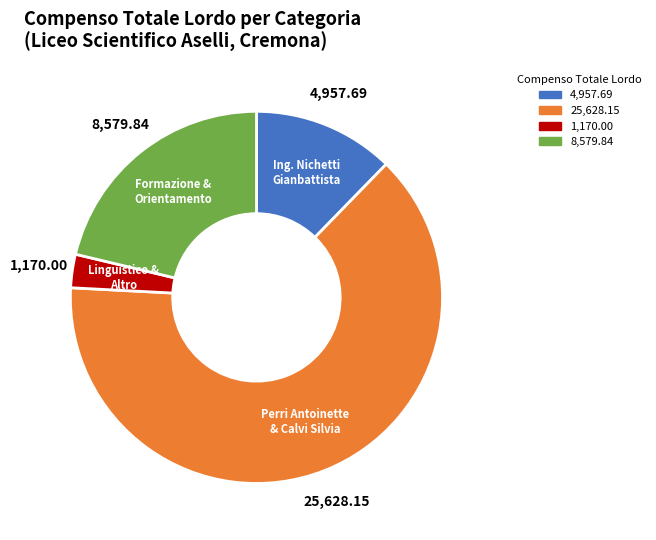

Is there a majority slice in this chart?

Yes